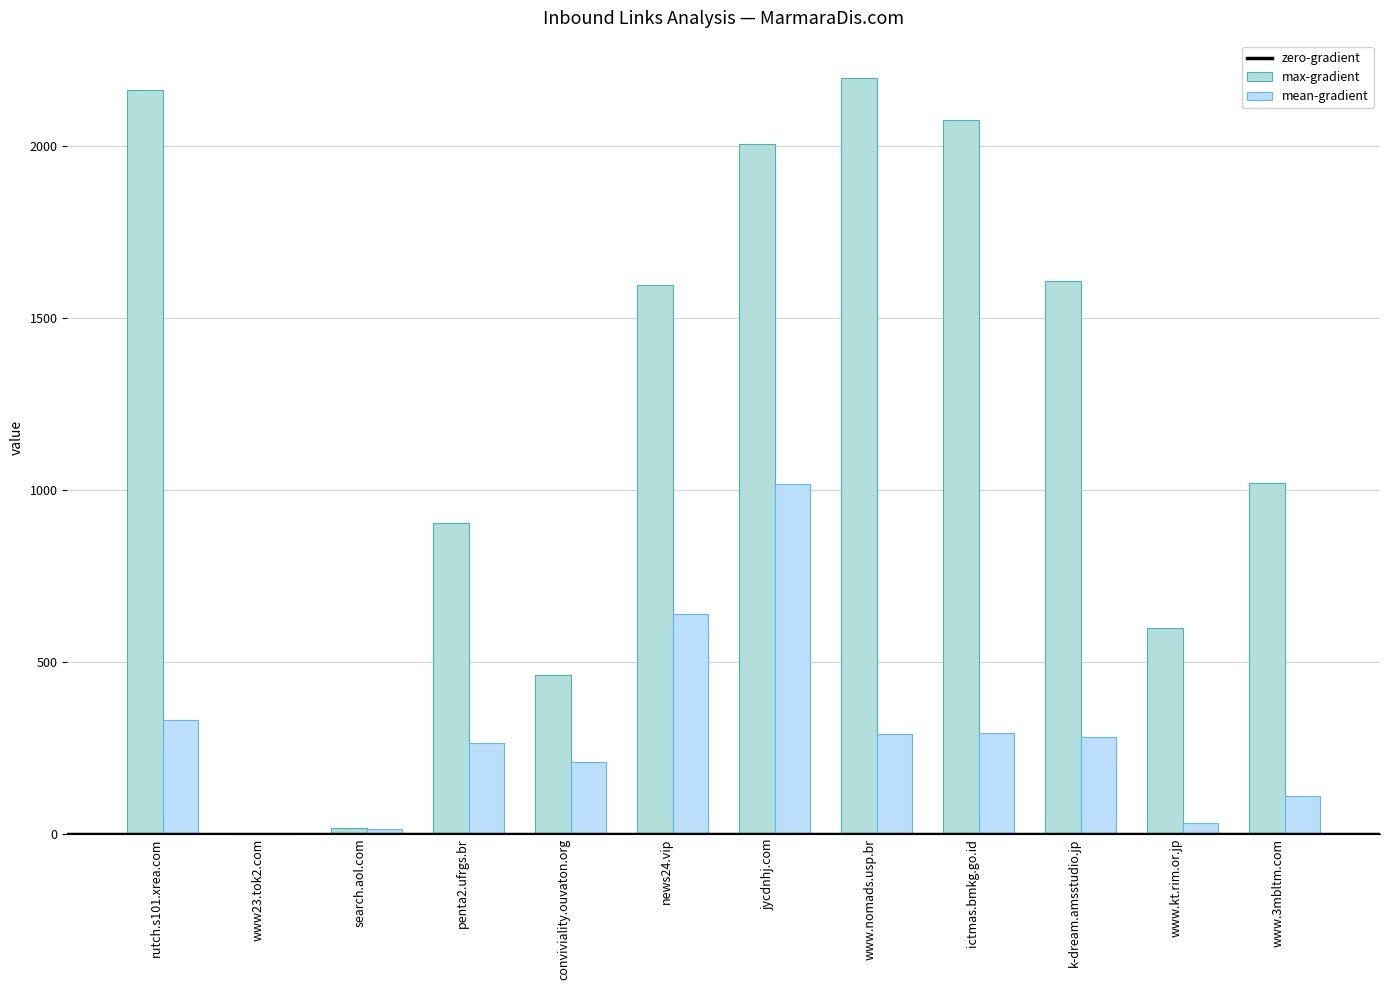

Between jycdnhj.com and news24.vip, which is larger?

jycdnhj.com